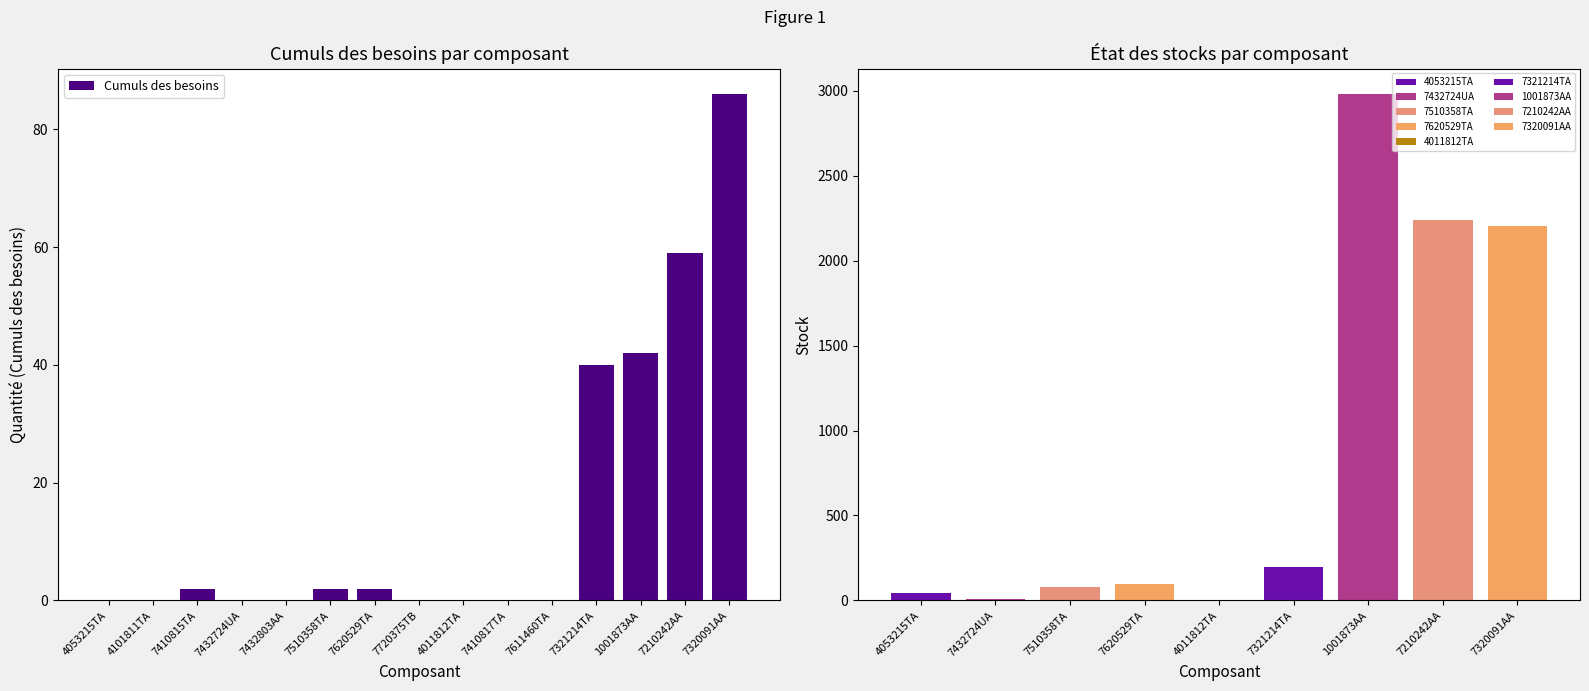

How many bars are there in total?

15